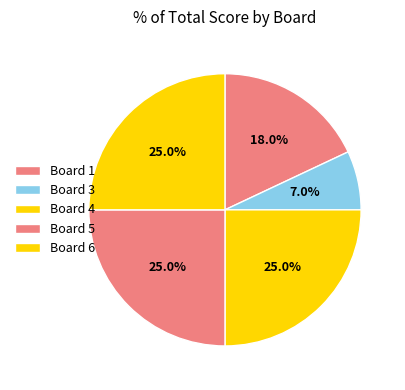

How many slices are in this pie chart?

5